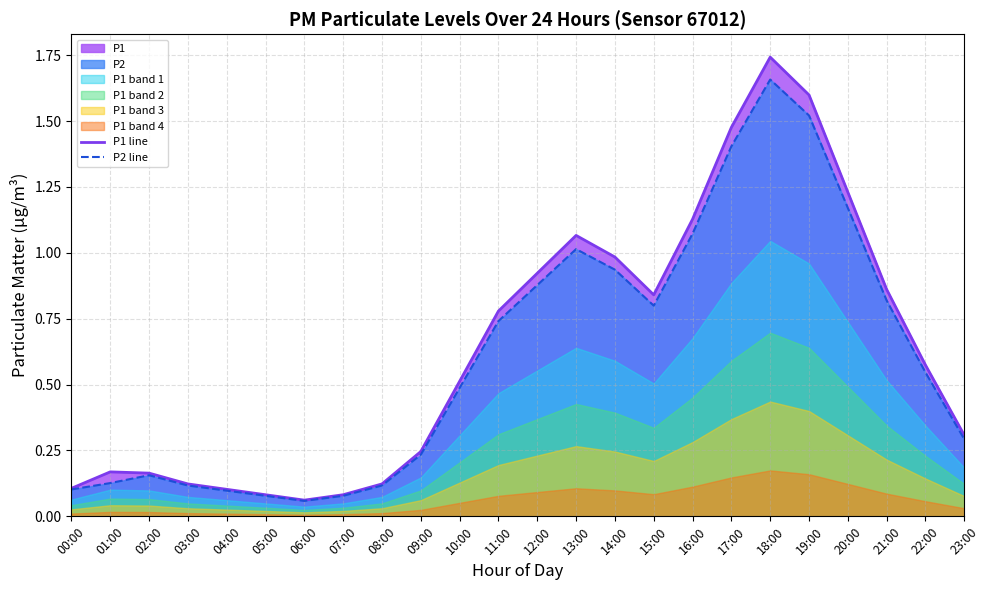

Is the value of P2 line at 20:00 greater than the value of P1 line at 18:00?

No